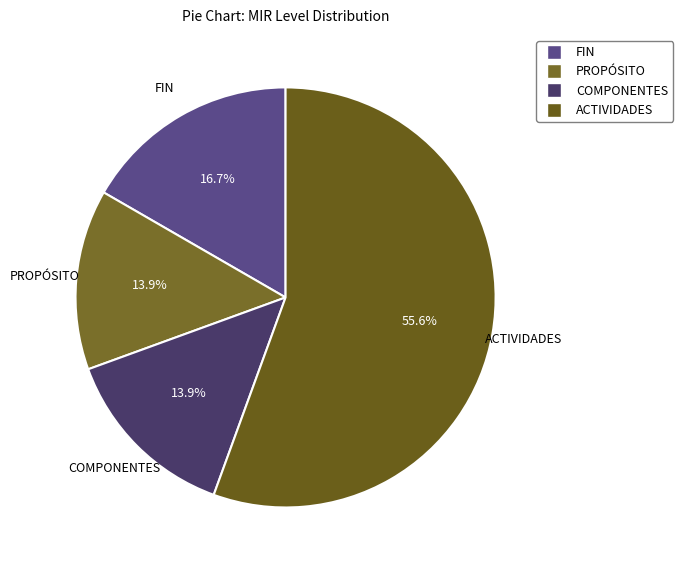

To the nearest percent, what percentage of the pie is ACTIVIDADES?

56%